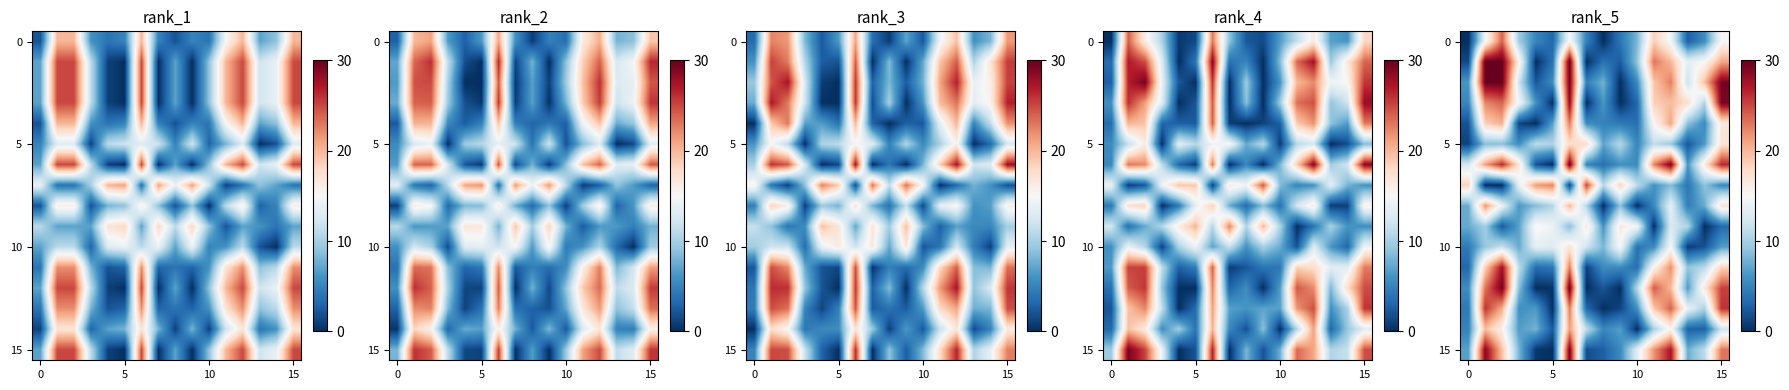

Between 4 and 0, which is larger?

4